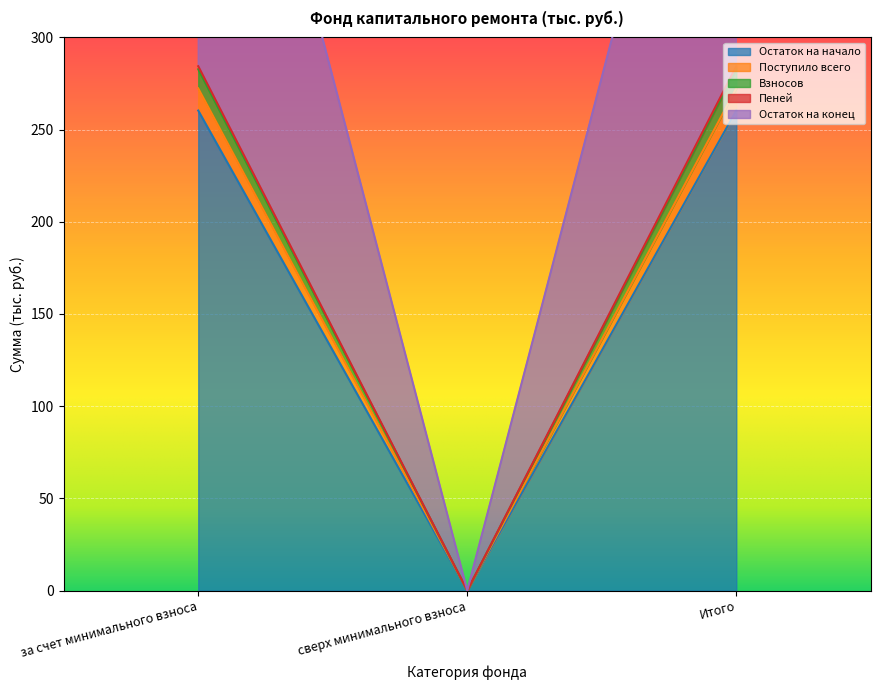

Which series has the widest spread of values?

Остаток на конец